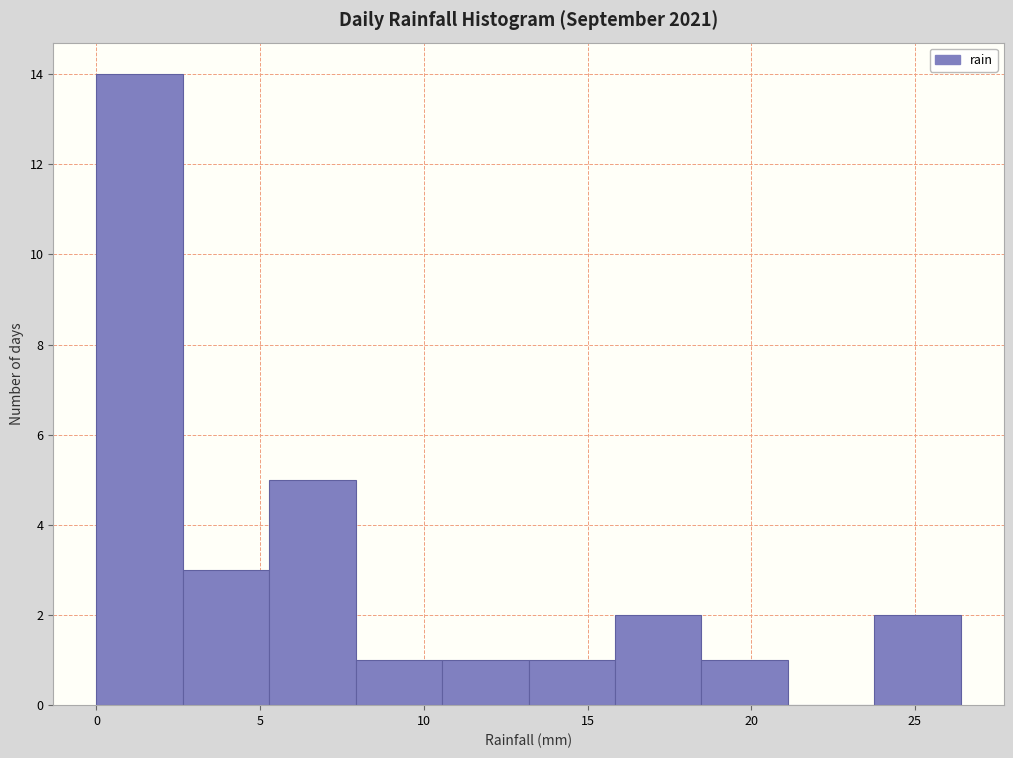

What is the height of the bar covering 13.0 to 16.0 on the x-axis? Neither the bar edges nor the heights are printed on the chart, so give them approximately, as read against the axes.

1